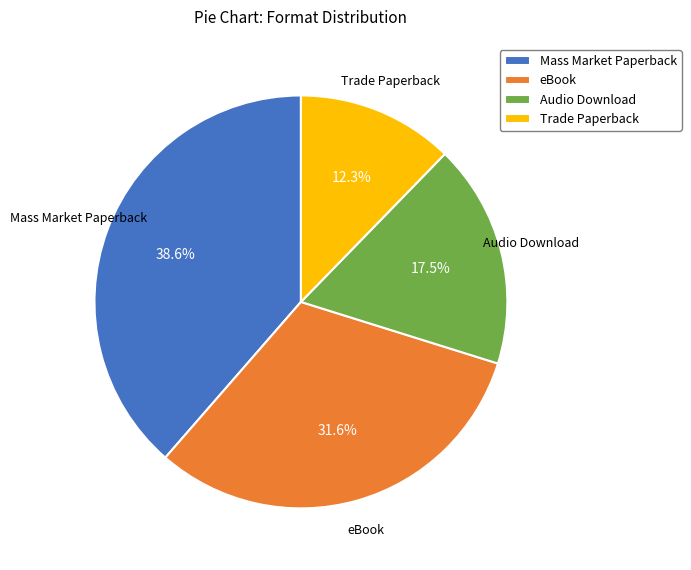

How many slices are in this pie chart?

4